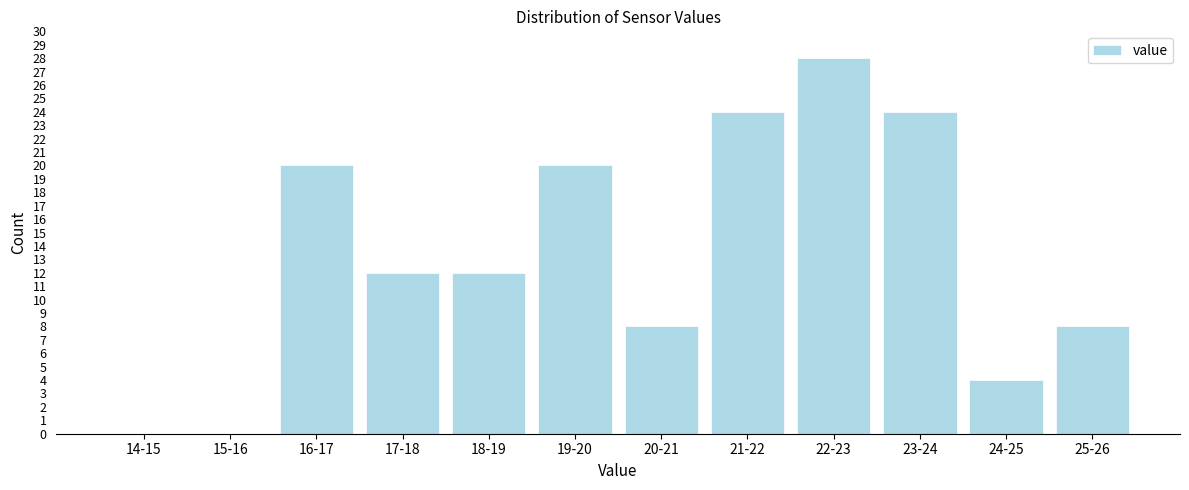

Reading left to right, transcribe all the data shown in this chart.

14-15=0	15-16=0	16-17=20	17-18=12	18-19=12	19-20=20	20-21=8	21-22=24	22-23=28	23-24=24	24-25=4	25-26=8